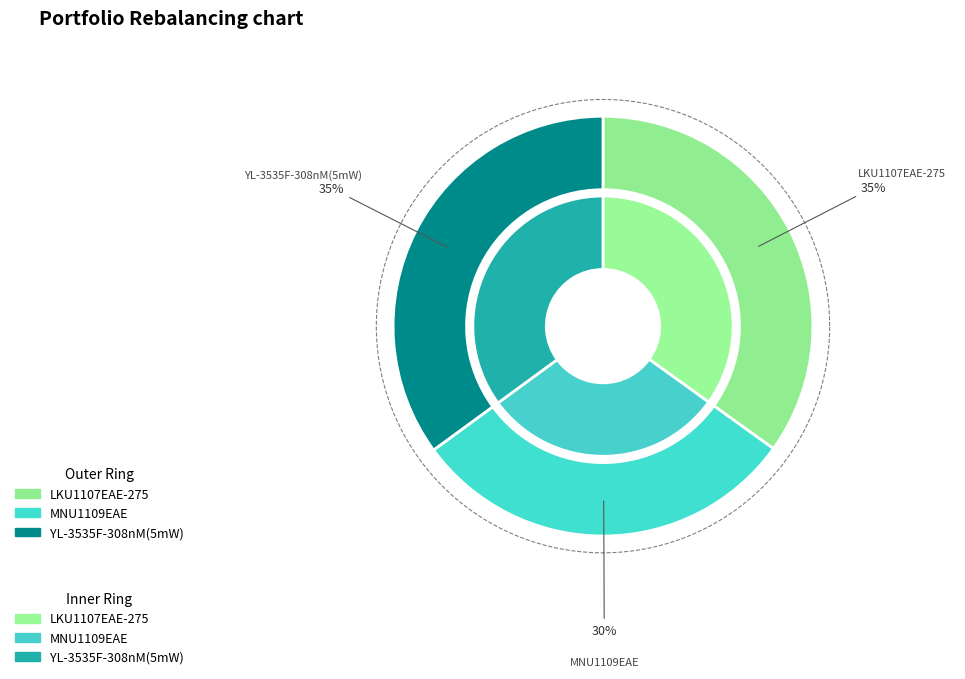

What percentage do LKU1107EAE-275 and YL-3535F-308nM(5mW) together represent?

70.0%